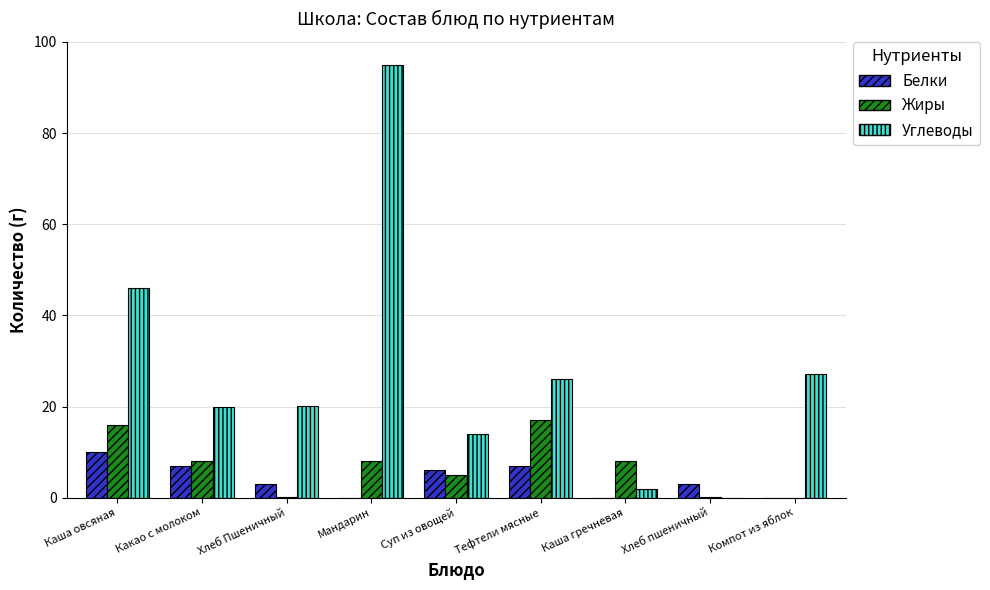

How many values in Углеводы are above zero?

8